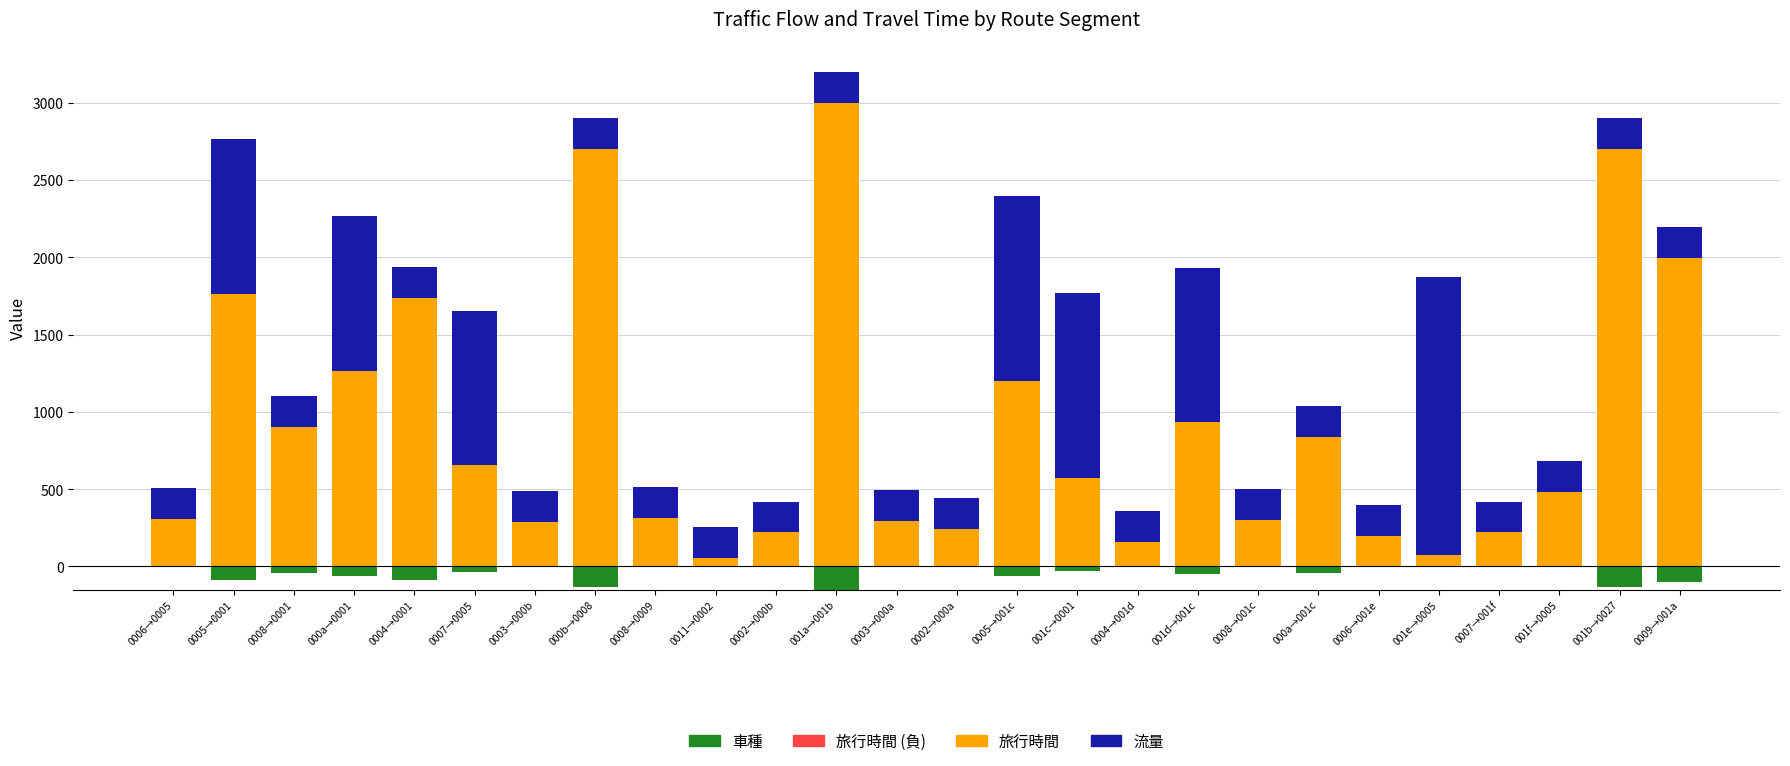

How many distinct data groups are displayed?

4